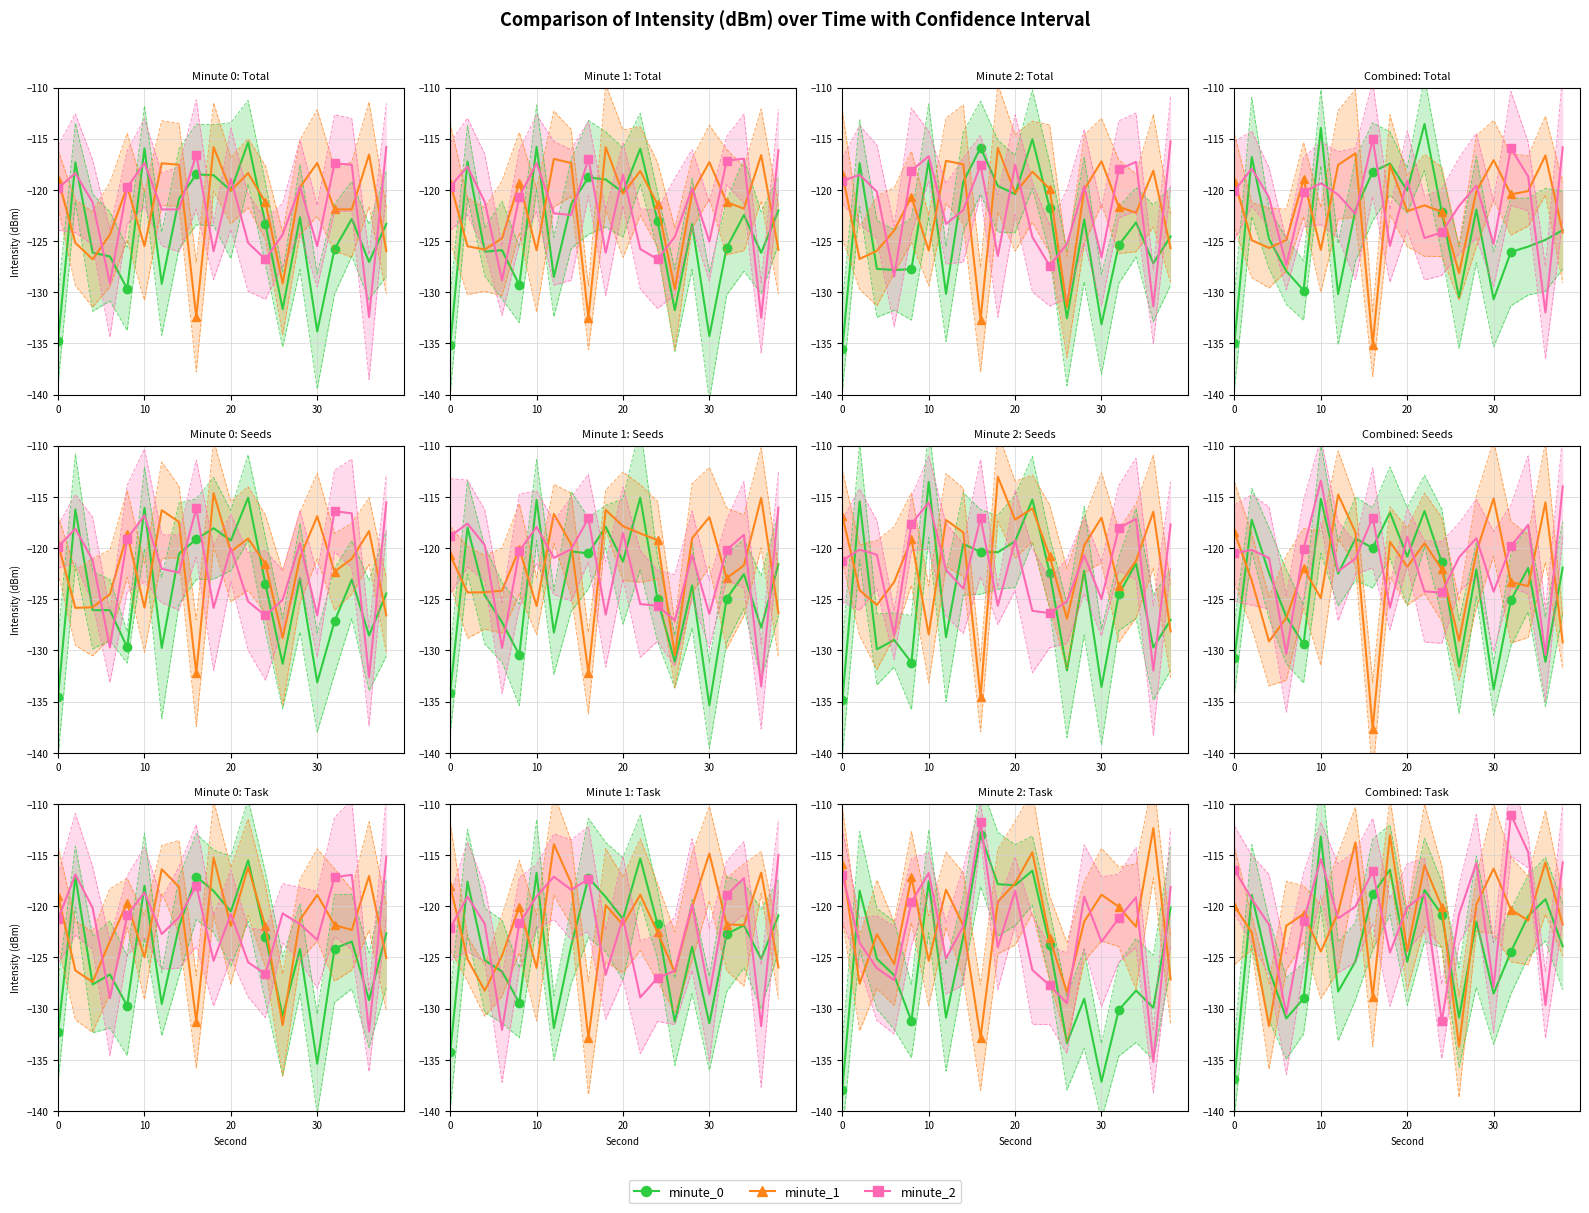

Is it true that minute_2 equals -78.8 at 20?

False